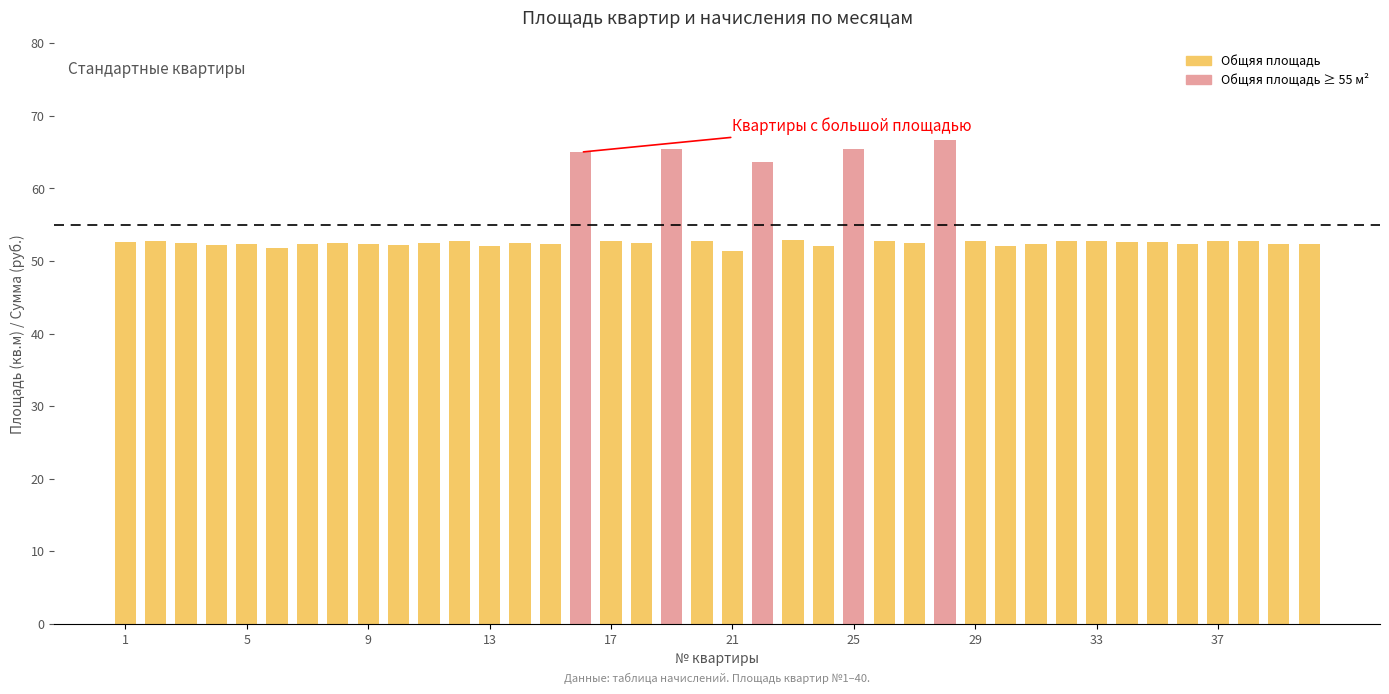

Are the bars horizontal?

No